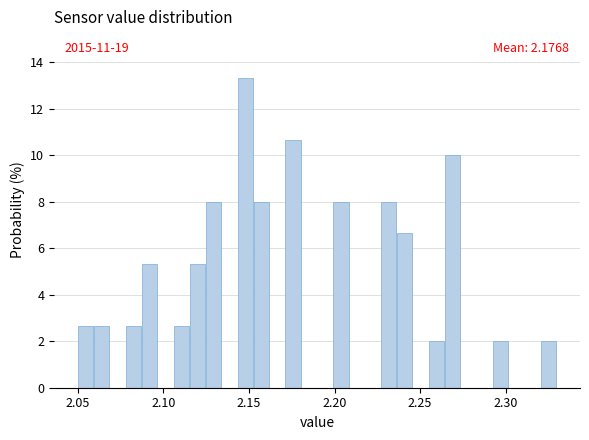

Around what value on the x-axis is the tallest bar? Give the approximate position of its centre, as read against the axis.

2.150